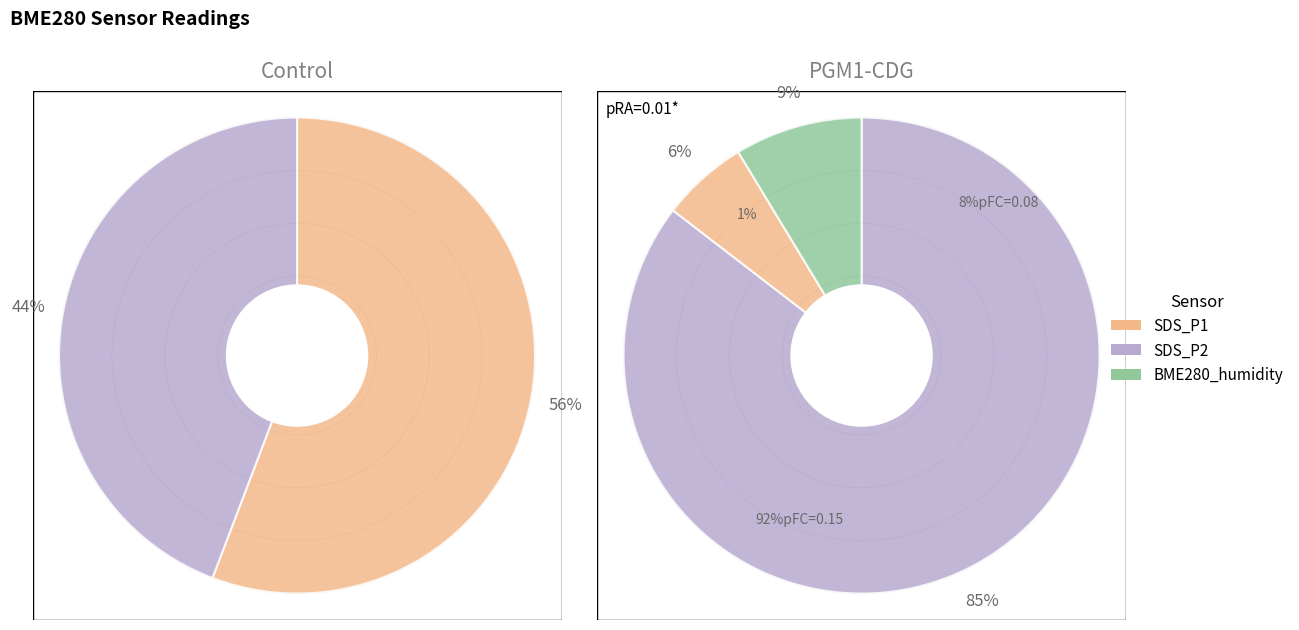

Which series has the largest range (max minus min)?

SDS_P1